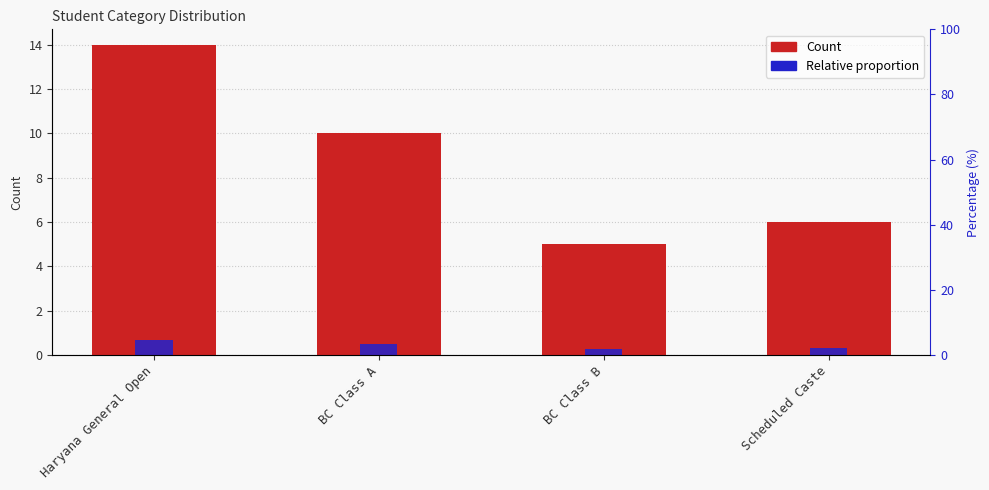

Where is Count nearest to the value 9?

BC Class A